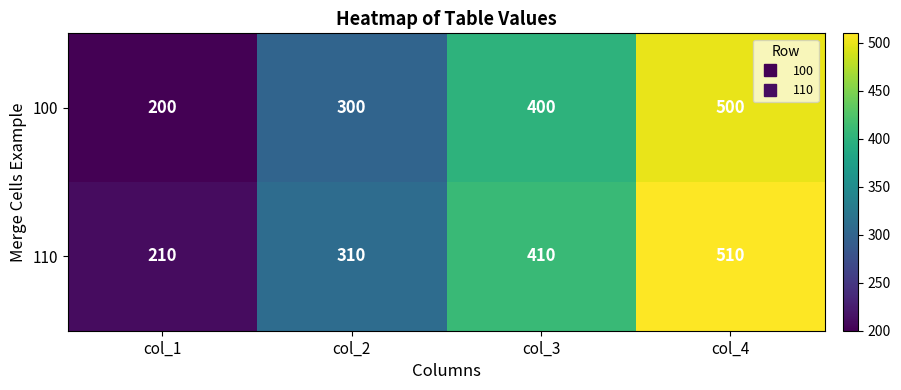

At how many categories does at least one series exceed 403?

2